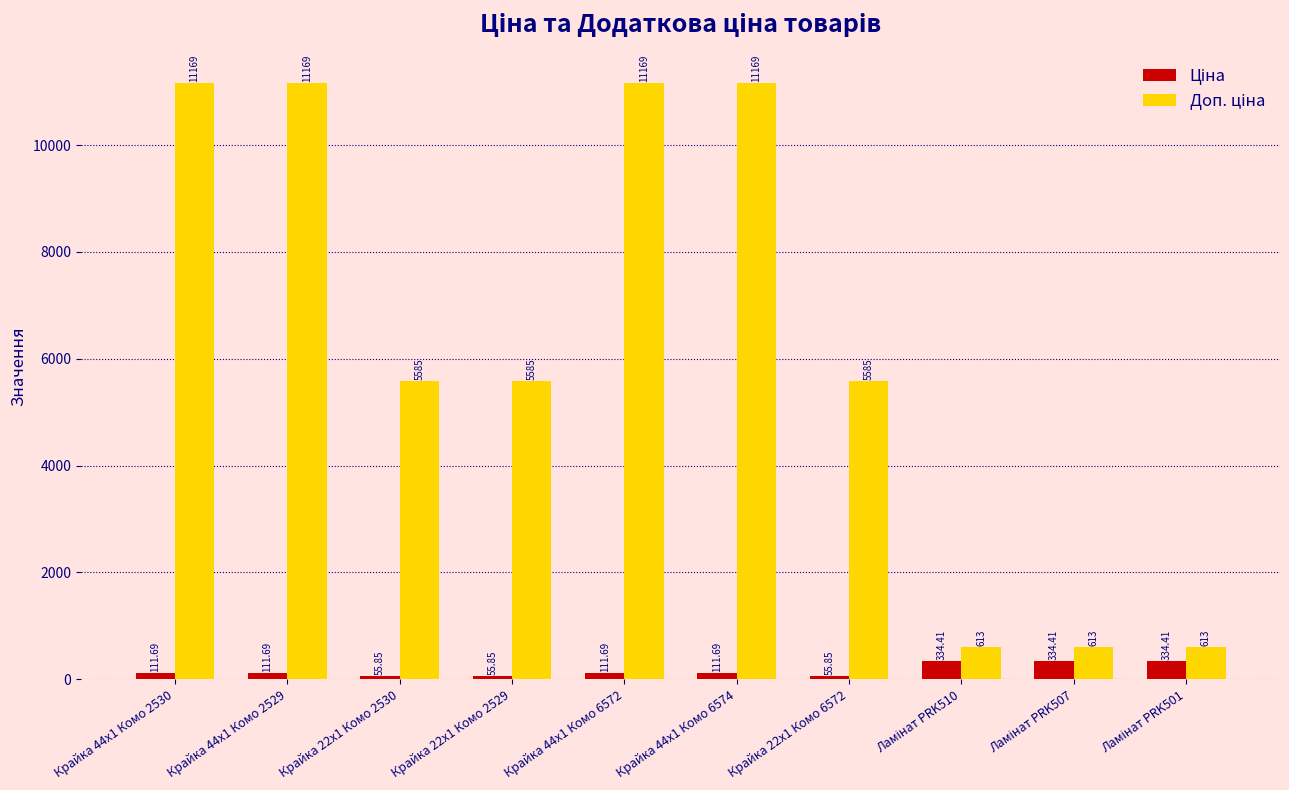

Does the chart contain any negative values?

No